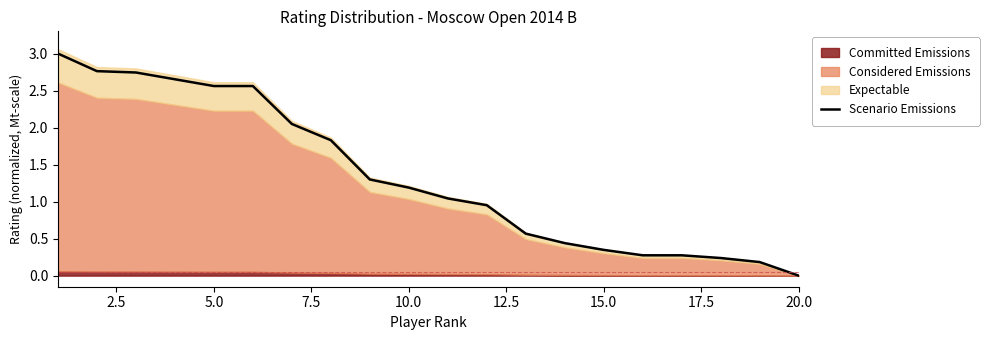

How many values are above zero?

19